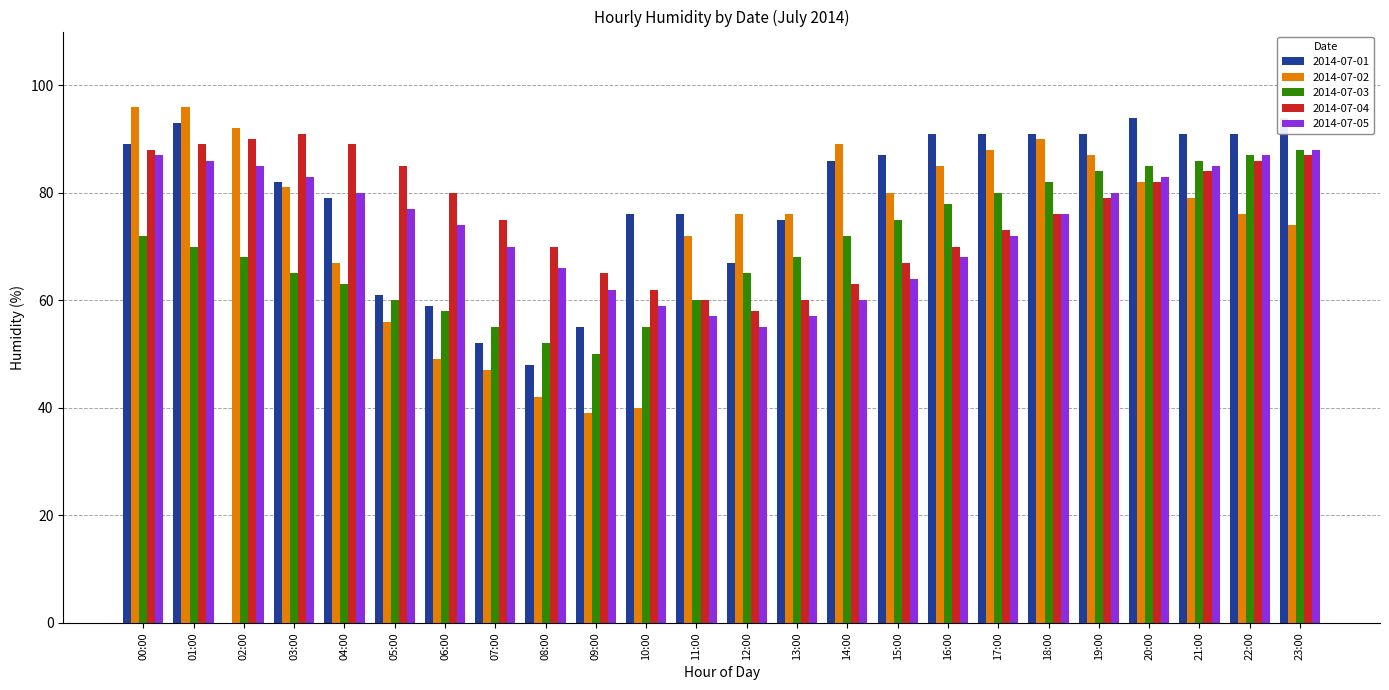

Rank the categories by 2014-07-03 value from highest to lowest.

23:00, 22:00, 21:00, 20:00, 19:00, 18:00, 17:00, 16:00, 15:00, 00:00, 14:00, 01:00, 02:00, 13:00, 03:00, 12:00, 04:00, 05:00, 11:00, 06:00, 07:00, 10:00, 08:00, 09:00